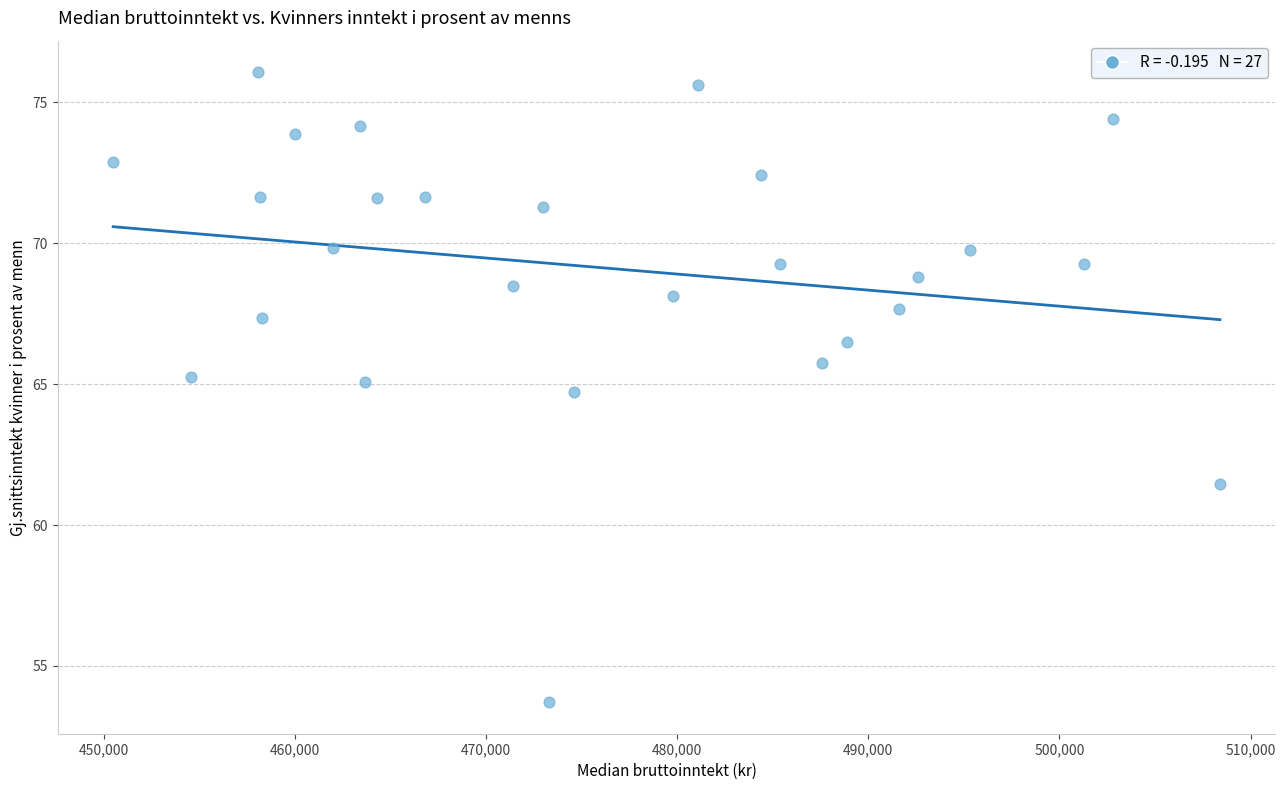

What is the range of Y values (max minus min)?

22.4